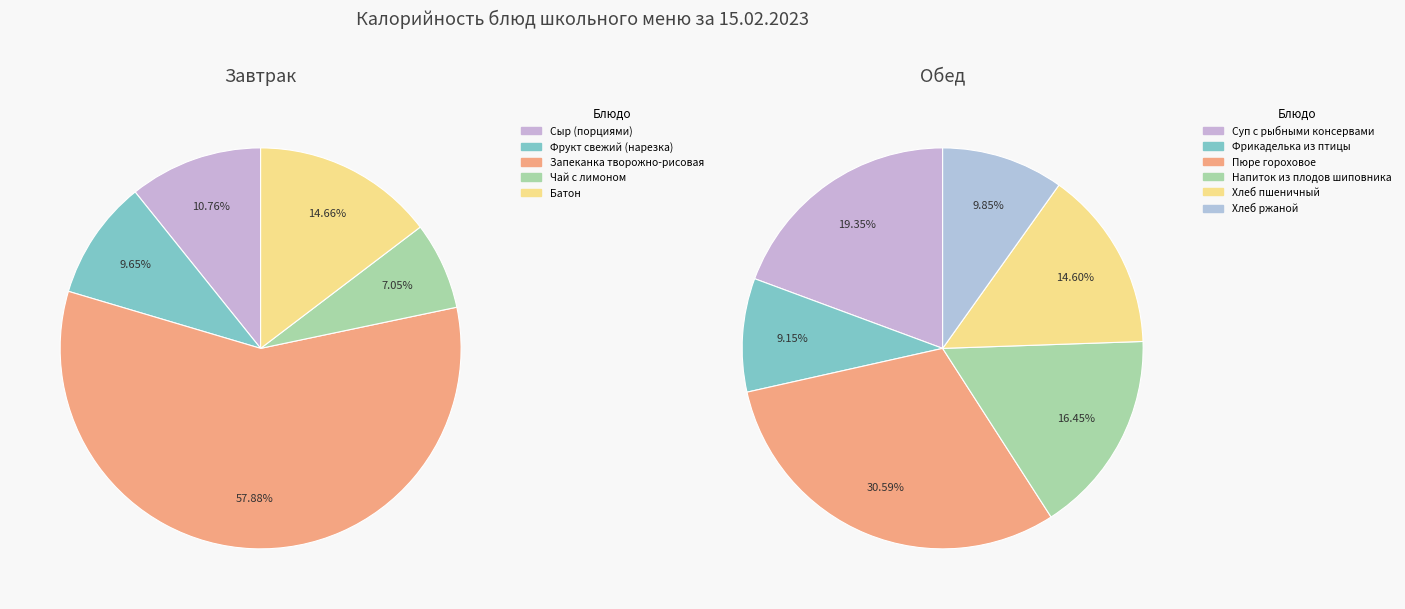

Which slice is the largest?

Запеканка творожно-рисовая